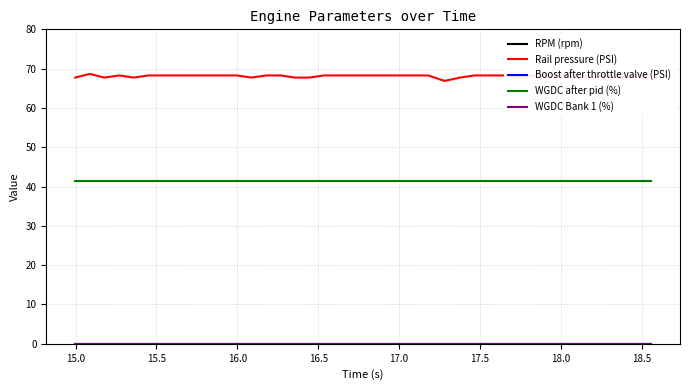

Does the chart display data point markers on the line(s)?

No